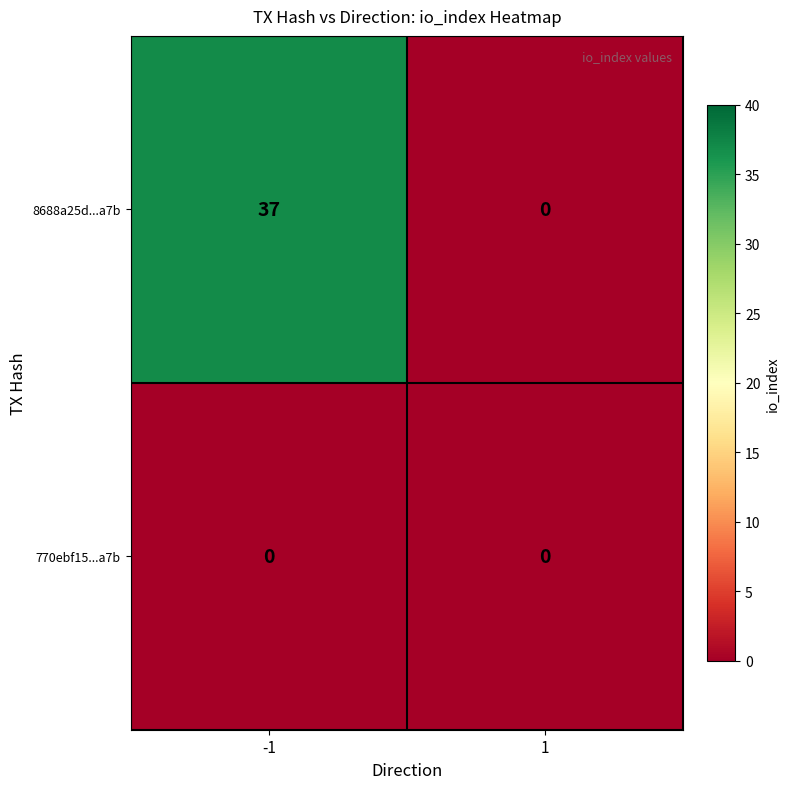

Is it true that 8688a25d...a7b equals 0 at 1?

True